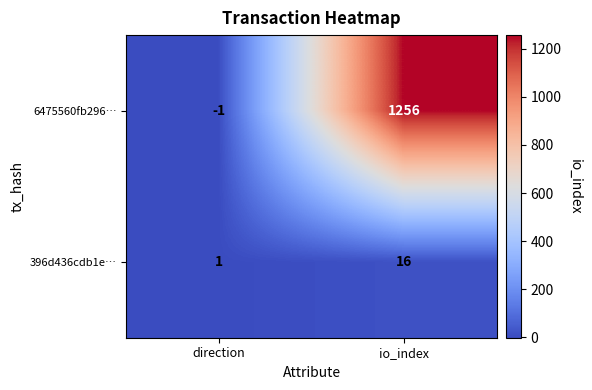

Which series has the largest total across all categories?

6475560fb296…